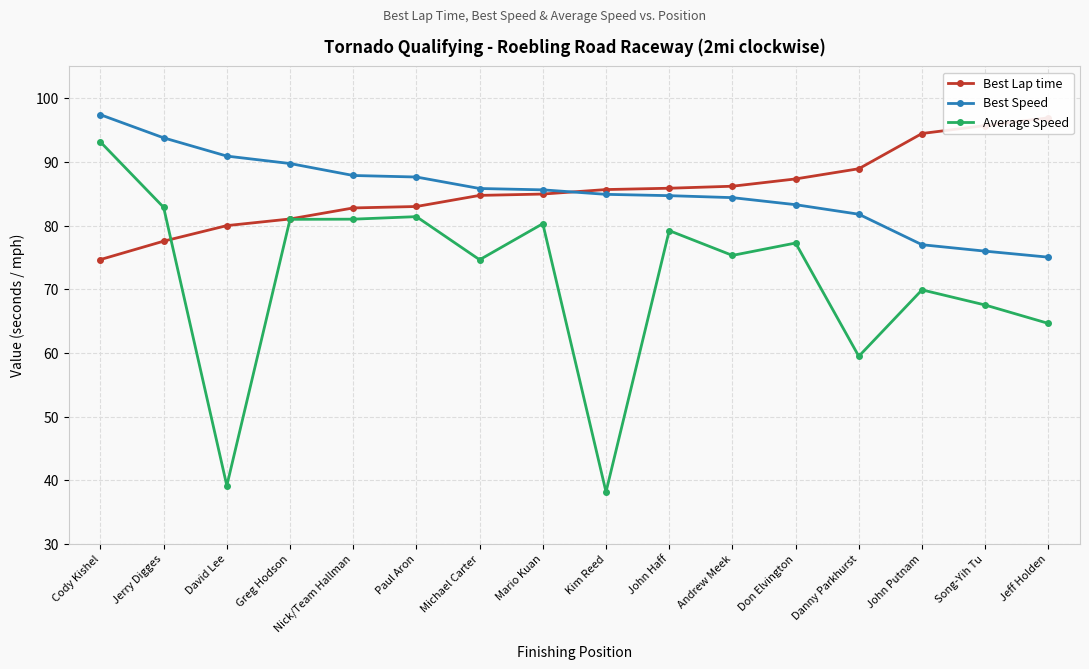

The value of Best Speed at John Haff is 136.3. True or false?

False